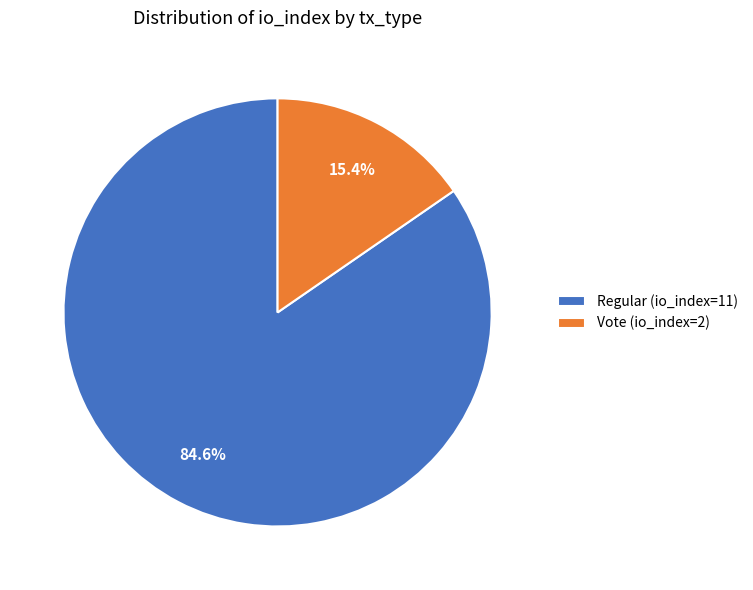

What percentage is the Regular (io_index=11) slice, to the nearest percent?

85%